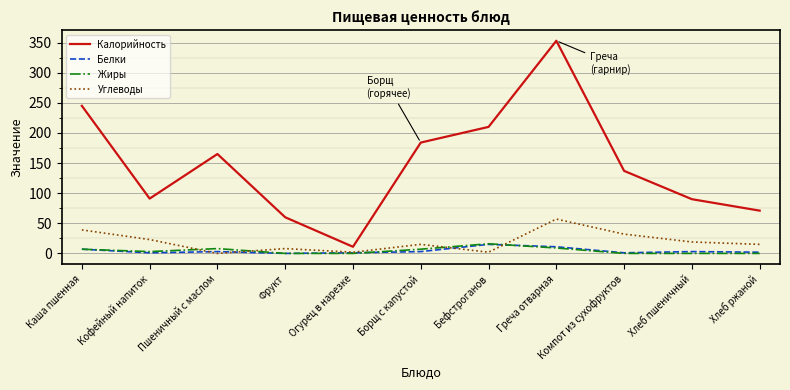

Which series has the largest range (max minus min)?

Калорийность